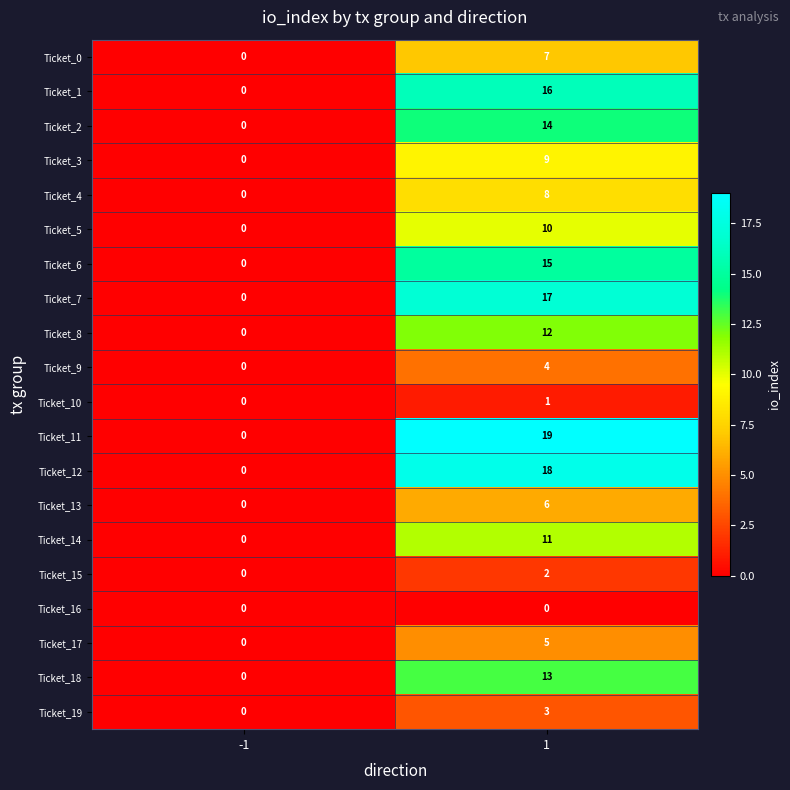

Count the number of data series in this chart.

20